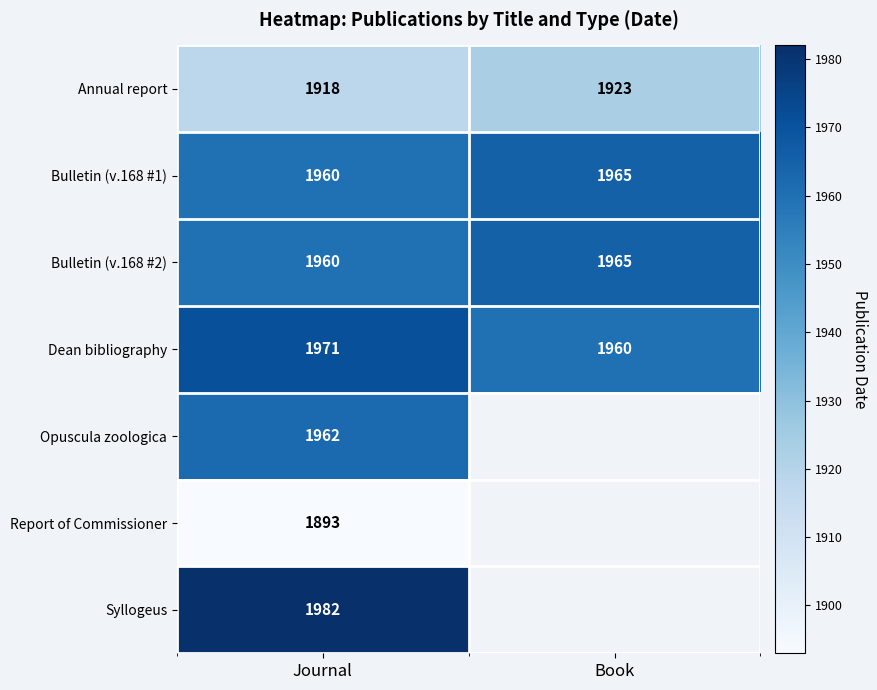

At which label does Annual report reach its peak?

Book